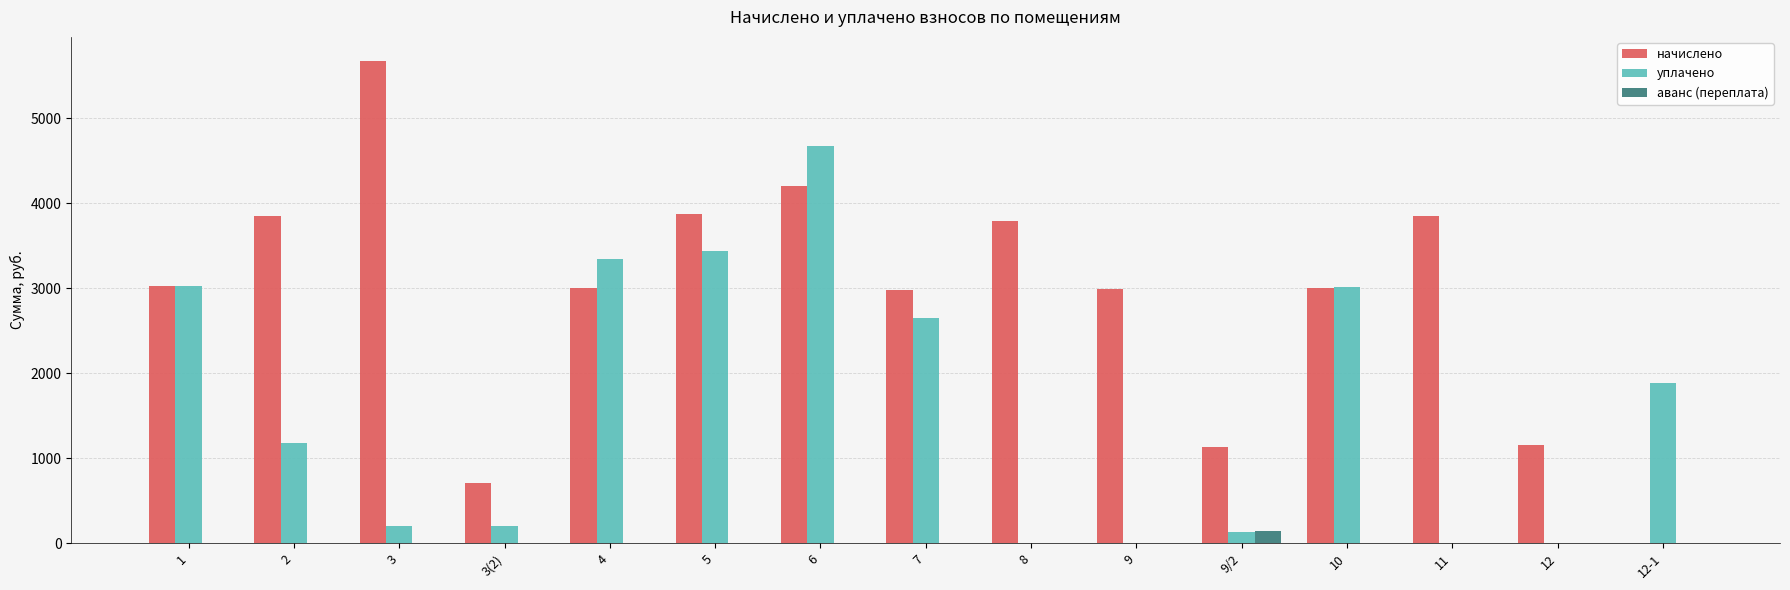

What is the greatest value displayed?

5673.0